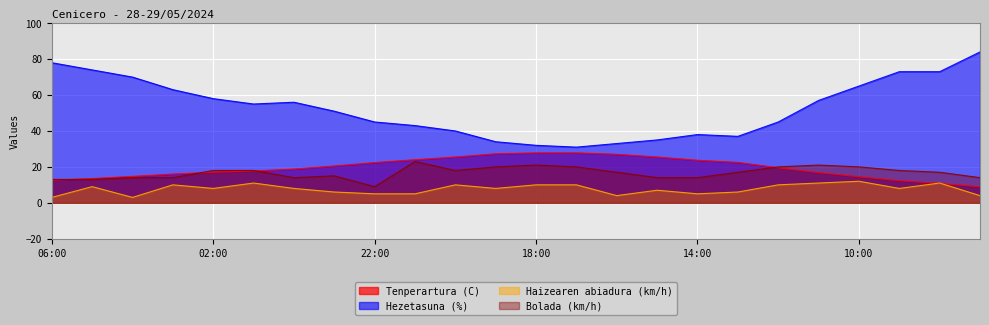

True or false: Haizearen abiadura (km/h) and Hezetasuna (%) cross at least once.

False